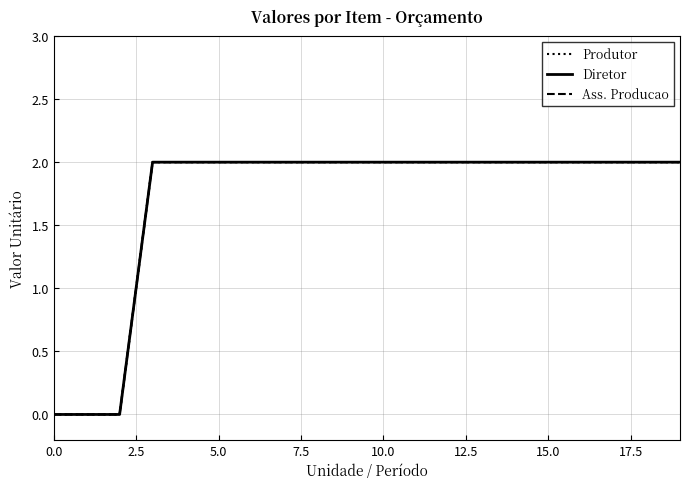

True or false: Ass. Producao has more than 0 points higher than both neighbors.

False